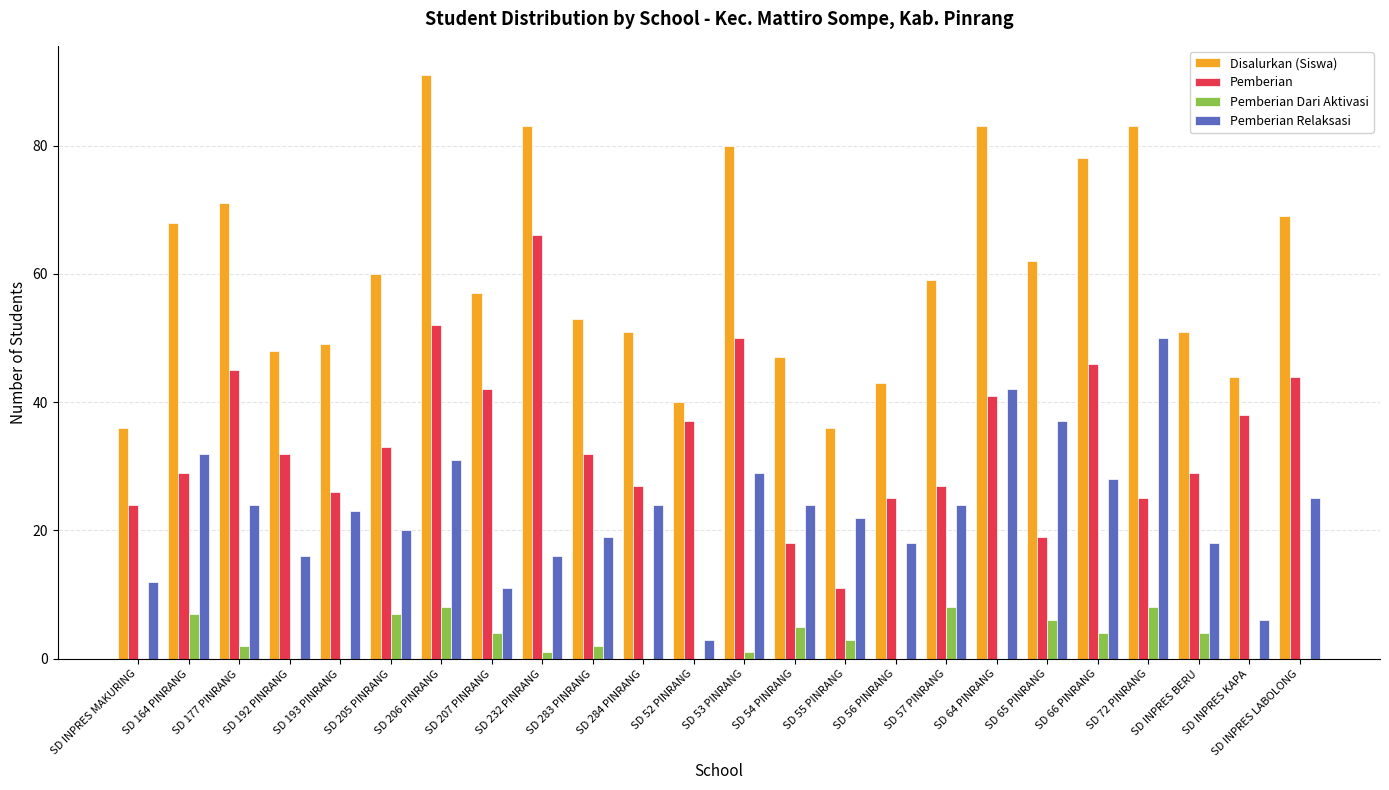

What is the difference between the Pemberian Dari Aktivasi values at SD 57 PINRANG and SD 64 PINRANG?

8